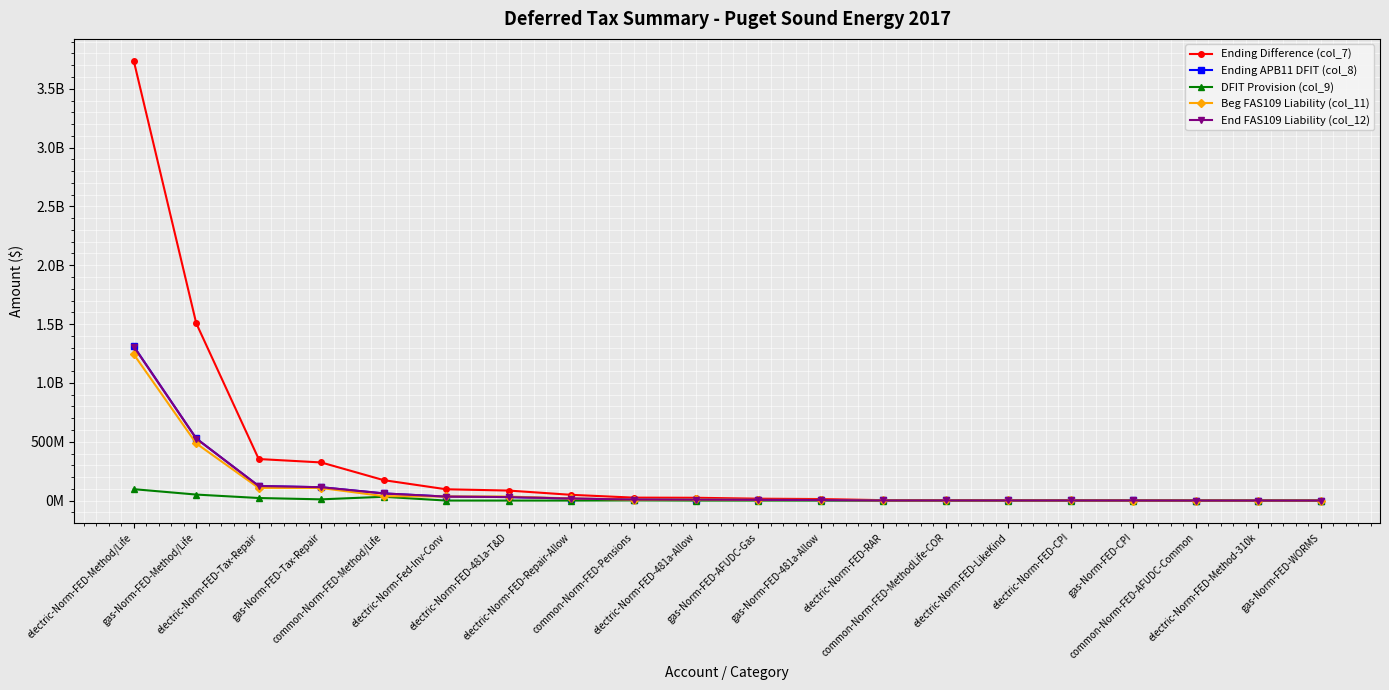

True or false: DFIT Provision (col_9) and End FAS109 Liability (col_12) cross at least once.

False